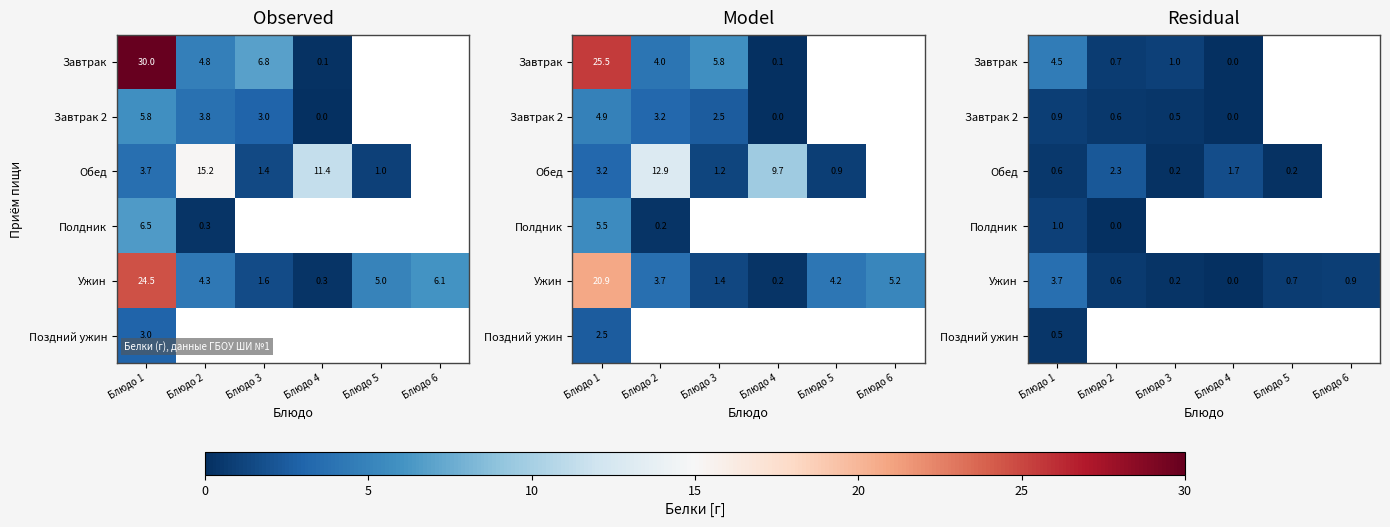

True or false: Обед has a value of 3.1 at Блюдо 2.

False